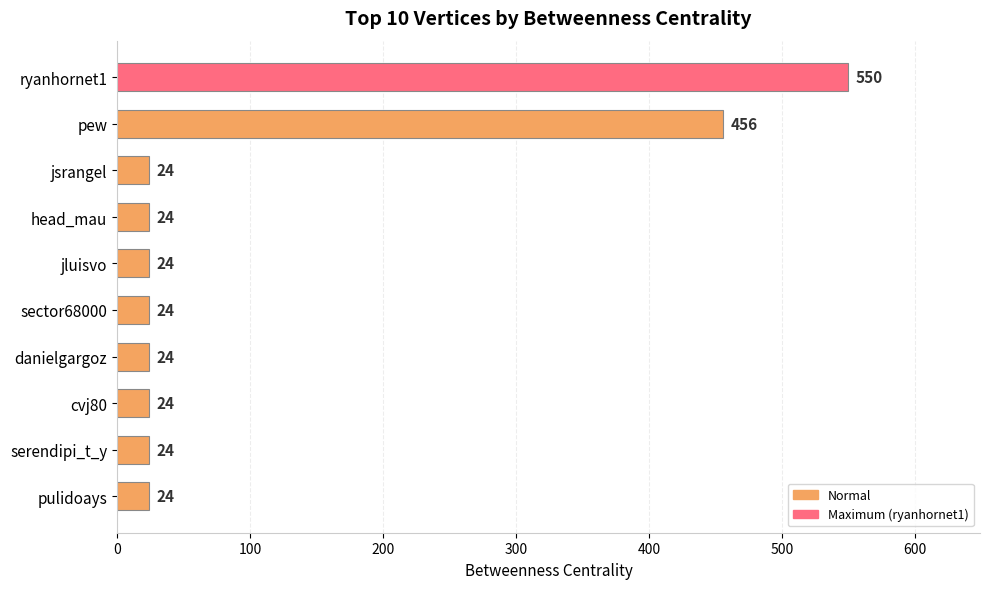

Reading top to bottom, extract all data points from this chart.

ryanhornet1=550	pew=456	jsrangel=24	head_mau=24	jluisvo=24	sector68000=24	danielgargoz=24	cvj80=24	serendipi_t_y=24	pulidoays=24